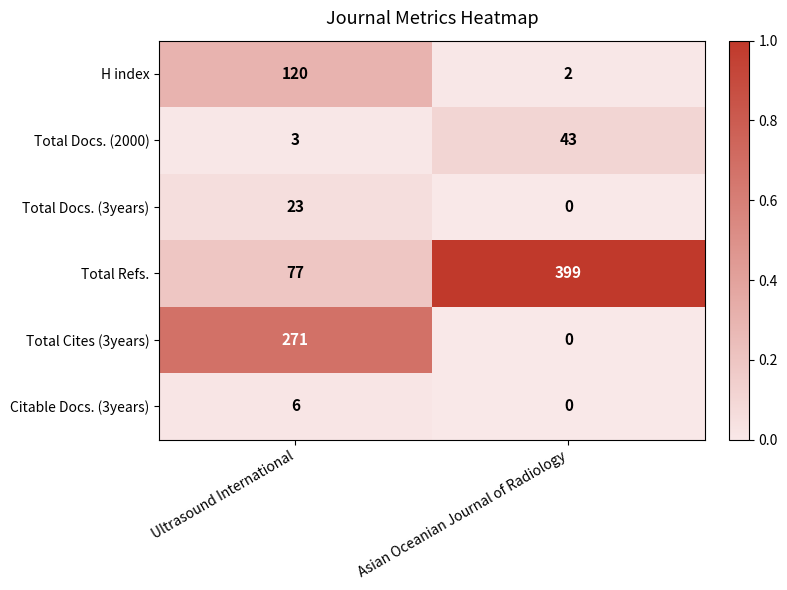

Reading left to right, what are all the values shown in this chart?

H index: 120	2
Total Docs. (2000): 3	43
Total Docs. (3years): 23	0
Total Refs.: 77	399
Total Cites (3years): 271	0
Citable Docs. (3years): 6	0